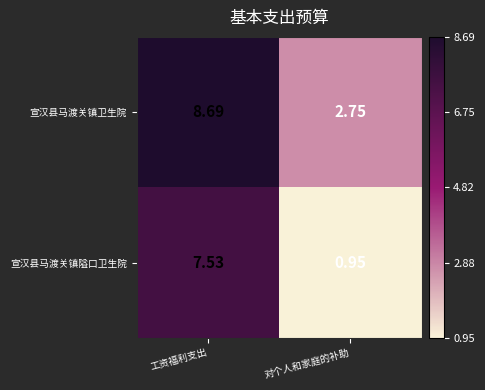

Which category has the highest value across all series?

工资福利支出